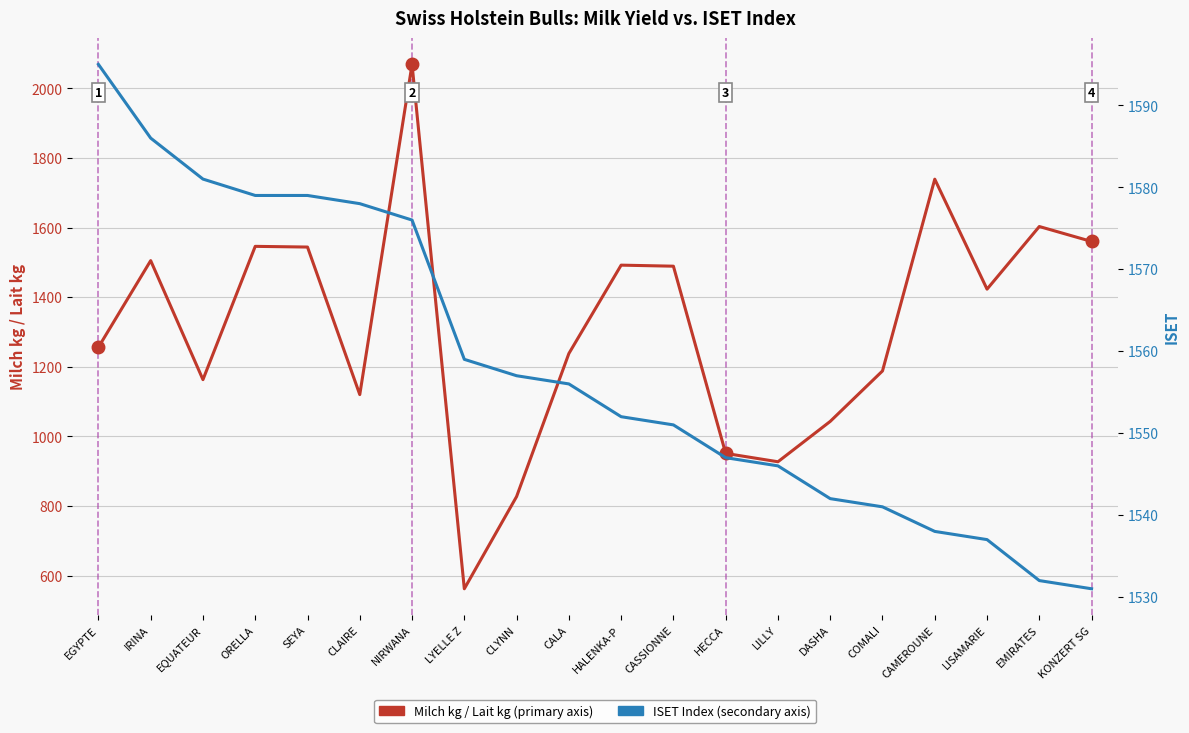

At which category does Milch kg/Lait kg reach its first local valley?

EQUATEUR